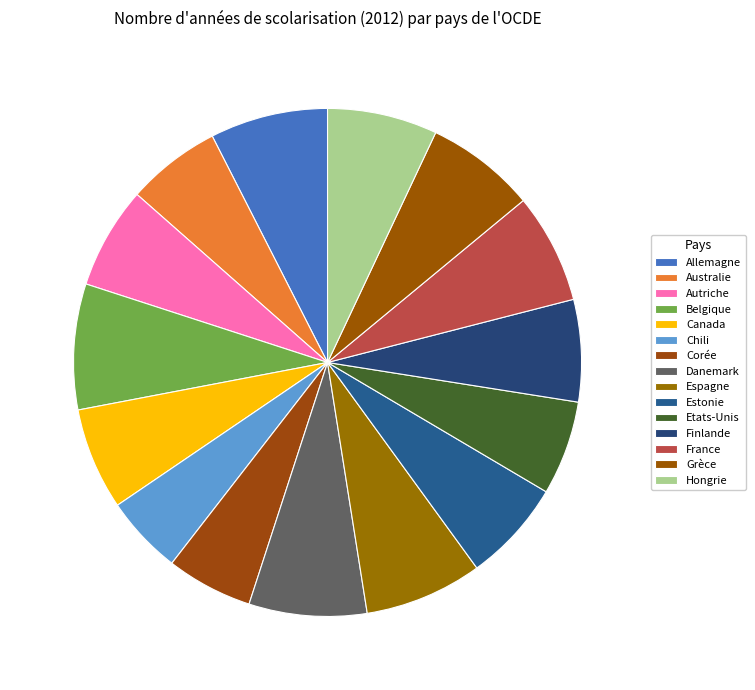

How many slices are in this pie chart?

15